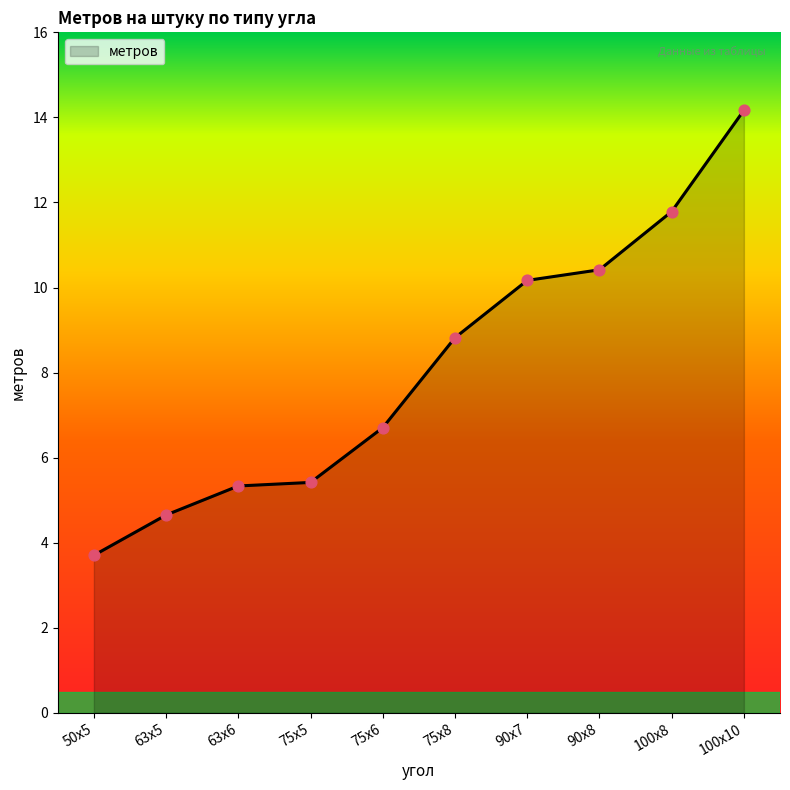

Which has a higher value, 75х5 or 90х8?

90х8